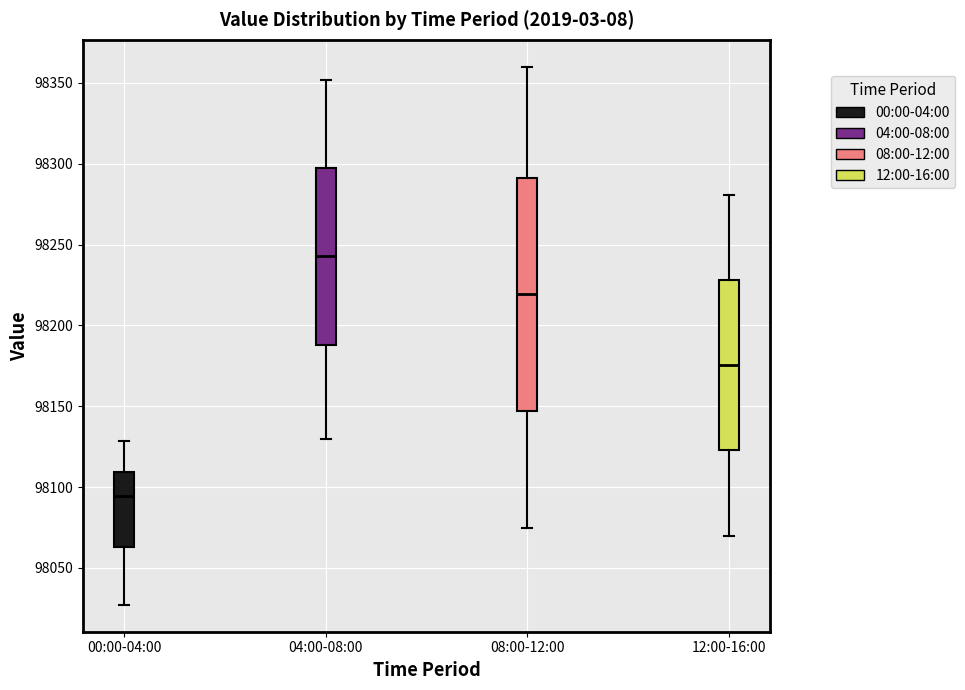

Reading left to right, transcribe this box plot: for each box, give where its median line is, the range the box spans, and where its two whiskers end, as read against the y-axis. The values are not printed on the chart, so give them approximately, as read against the axis.

00:00-04:00: median 98095, box 98065 to 98110, whiskers 98025 to 98130
04:00-08:00: median 98245, box 98190 to 98300, whiskers 98130 to 98350
08:00-12:00: median 98220, box 98145 to 98290, whiskers 98075 to 98360
12:00-16:00: median 98175, box 98125 to 98230, whiskers 98070 to 98280